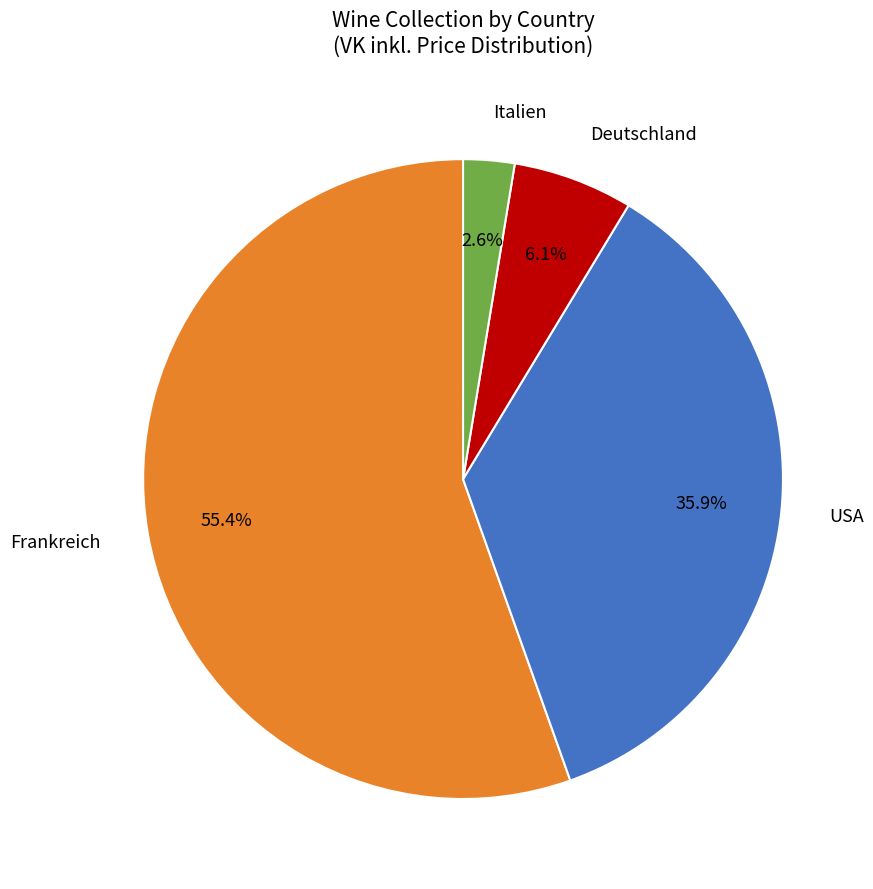

Which has a higher value, Italien or USA?

USA